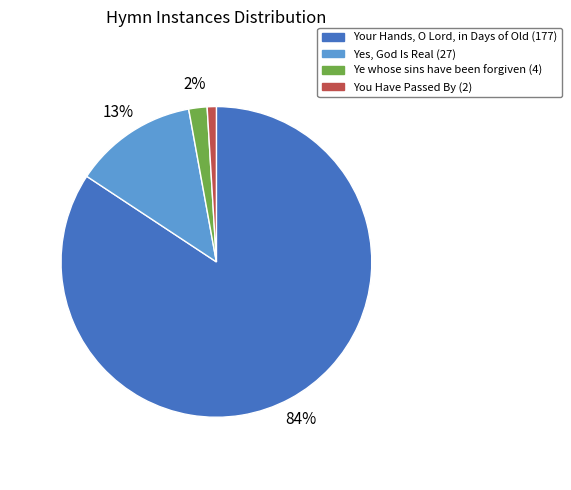

True or false: Ye whose sins have been forgiven accounts for 12% of the total.

False